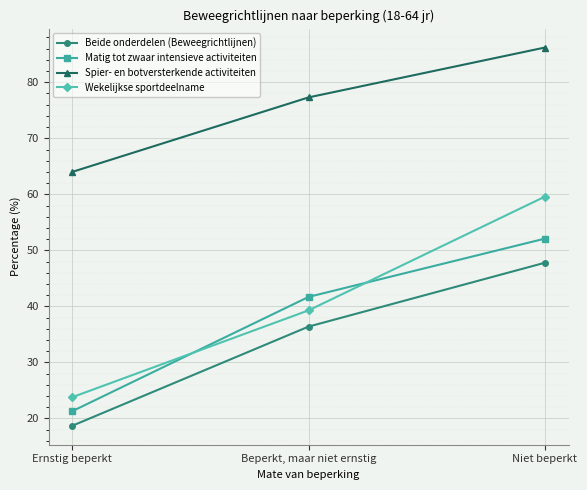

How many categories are shown in the chart?

3